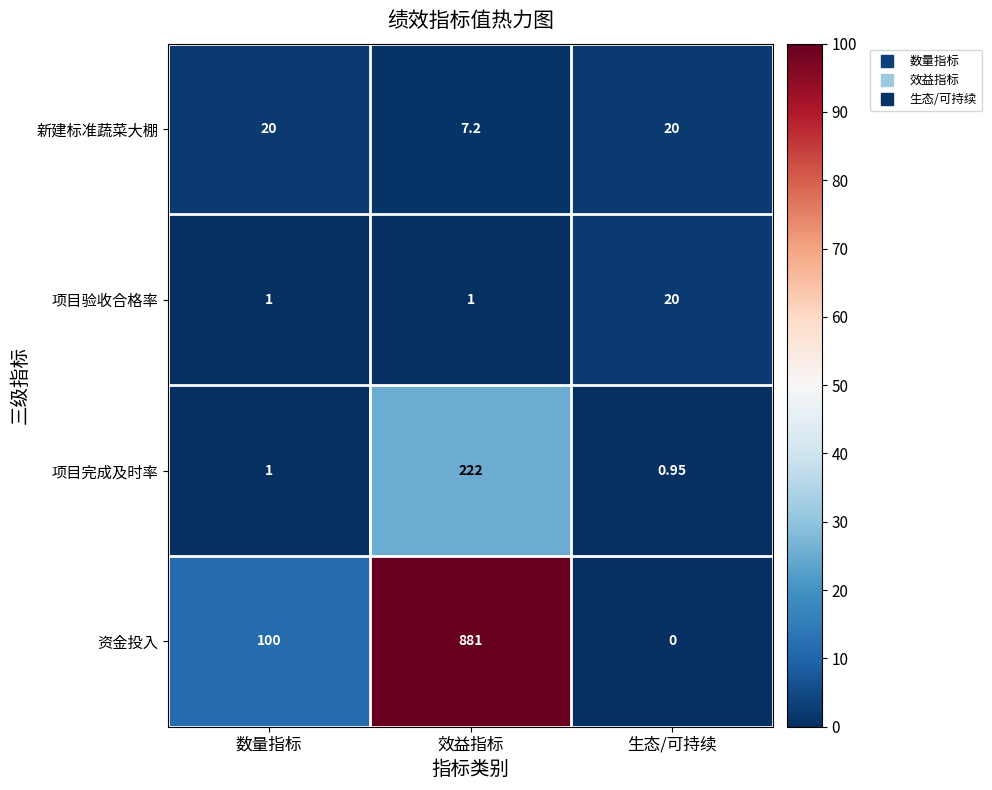

At which category does the chart reach its peak across all series?

效益指标